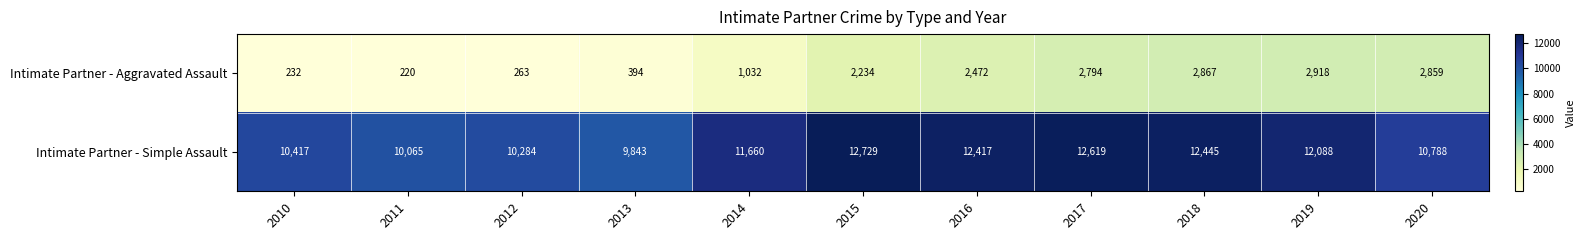

True or false: Intimate Partner - Aggravated Assault has a value of 4252 at 2016.

False